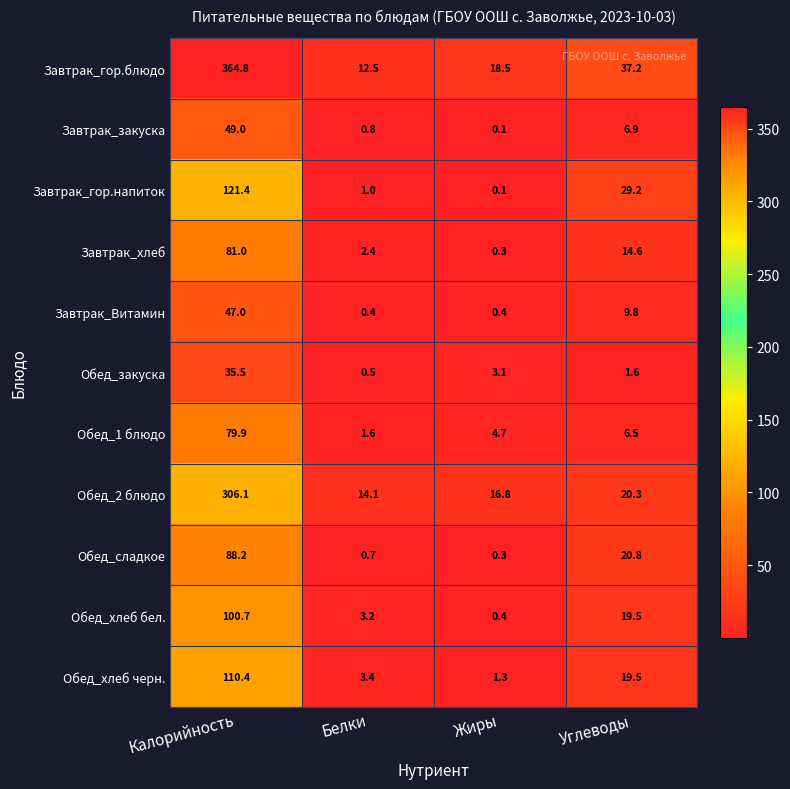

Which category has the highest value across all series?

Калорийность